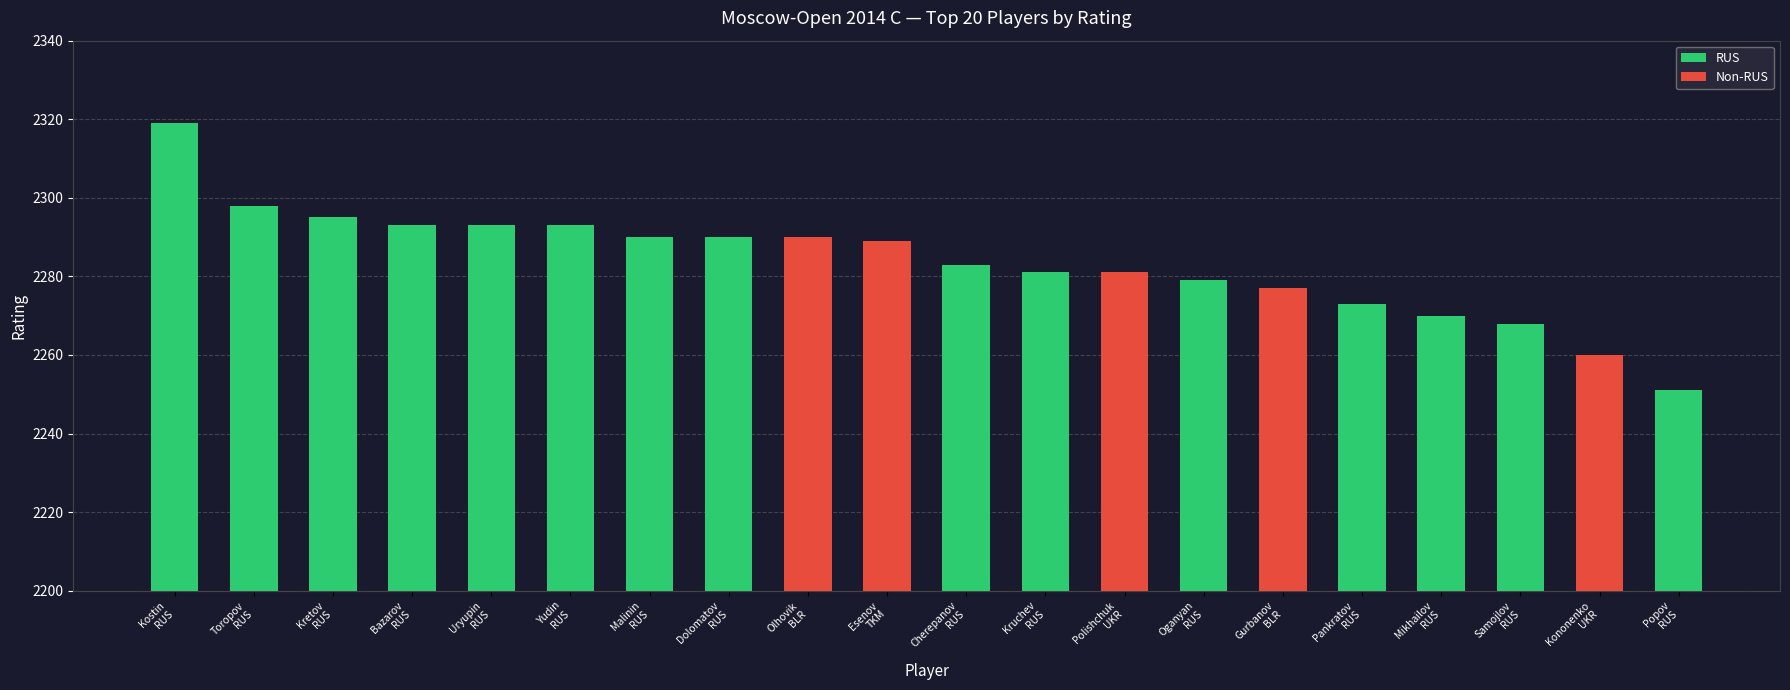

Reading left to right, extract all data points from this chart.

RUS: Kostin
RUS=2319	Toropov
RUS=2298	Kretov
RUS=2295	Bazarov
RUS=2293	Uryupin
RUS=2293	Yudin
RUS=2293	Malinin
RUS=2290	Dolomatov
RUS=2290	Olhovik
BLR=0	Esenov
TKM=0	Cherepanov
RUS=2283	Kruchev
RUS=2281	Polishchuk
UKR=0	Oganyan
RUS=2279	Gurbanov
BLR=0	Pankratov
RUS=2273	Mikhailov
RUS=2270	Samojlov
RUS=2268	Kononenko
UKR=0	Popov
RUS=2251
Non-RUS: Kostin
RUS=0	Toropov
RUS=0	Kretov
RUS=0	Bazarov
RUS=0	Uryupin
RUS=0	Yudin
RUS=0	Malinin
RUS=0	Dolomatov
RUS=0	Olhovik
BLR=2290	Esenov
TKM=2289	Cherepanov
RUS=0	Kruchev
RUS=0	Polishchuk
UKR=2281	Oganyan
RUS=0	Gurbanov
BLR=2277	Pankratov
RUS=0	Mikhailov
RUS=0	Samojlov
RUS=0	Kononenko
UKR=2260	Popov
RUS=0